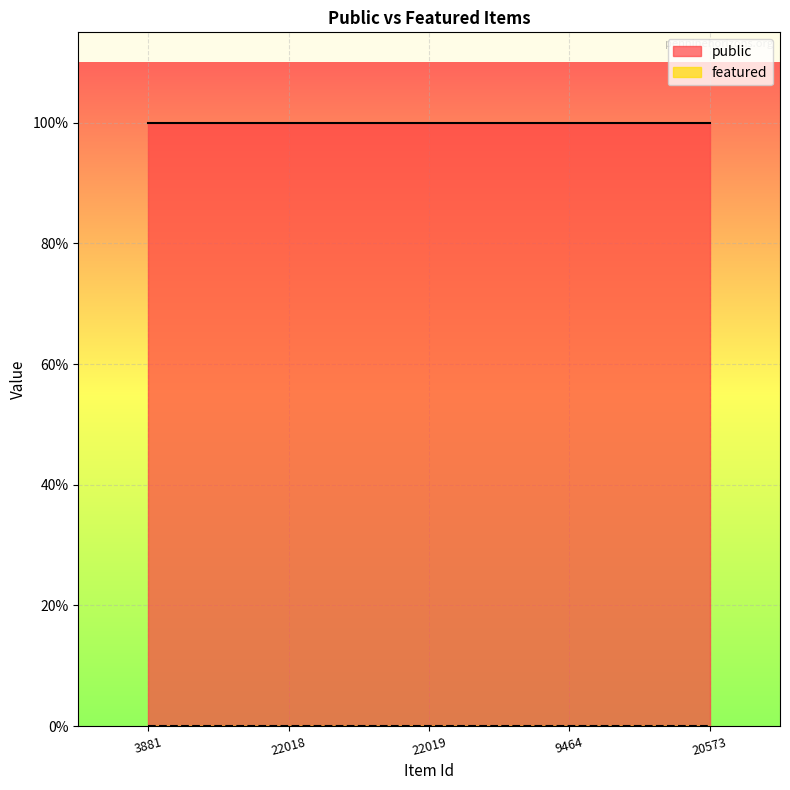

True or false: featured has a value of 0 at 22018.

True